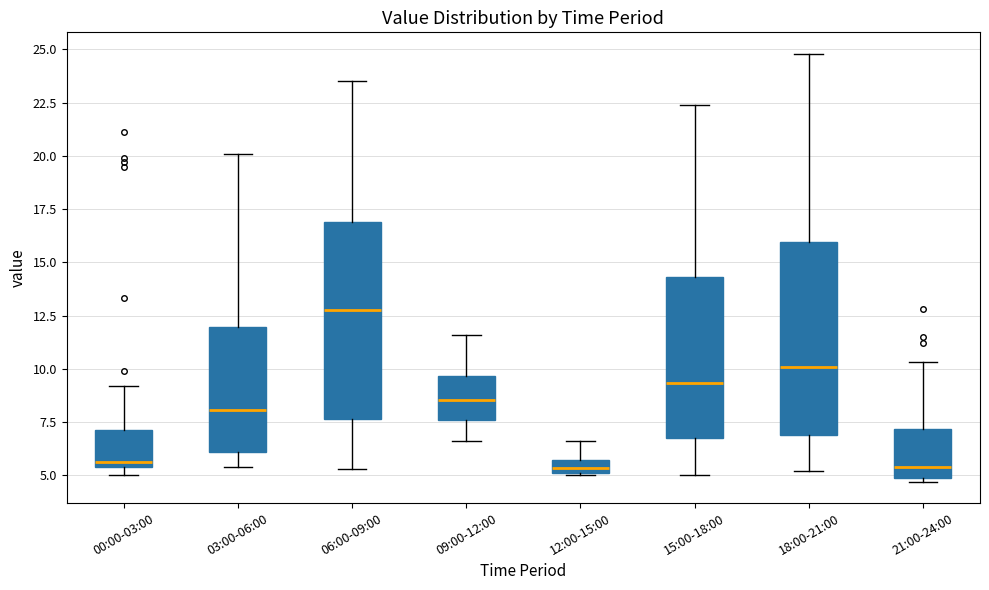

Where does the upper whisker of the box for 18:00-21:00 end on the y-axis? The values are not printed on the chart, so give them approximately, as read against the axis.

25.0